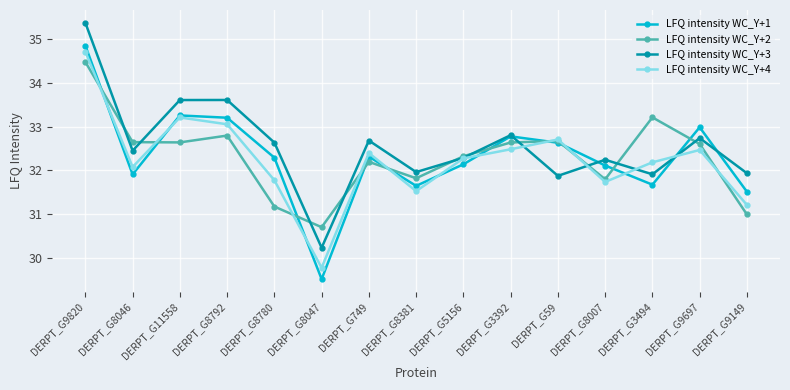

Is the value of LFQ intensity WC_Y+1 at DERPT_G8780 greater than the value of LFQ intensity WC_Y+2 at DERPT_G9820?

No